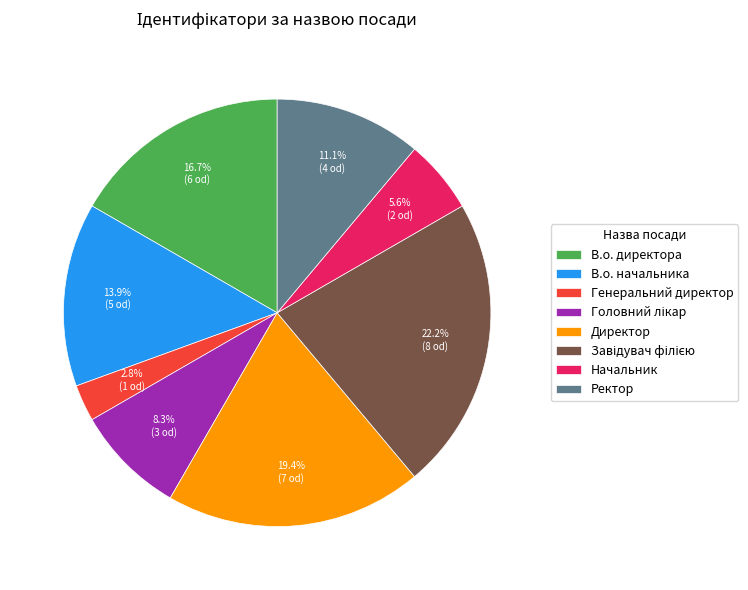

Is В.о. директора the majority of the pie?

No